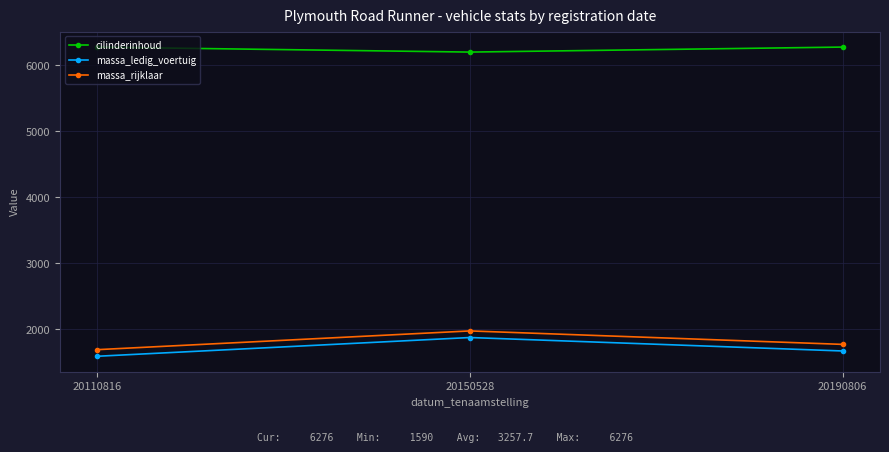

What is the value of the massa_rijklaar point at the 1st from the left?

1690